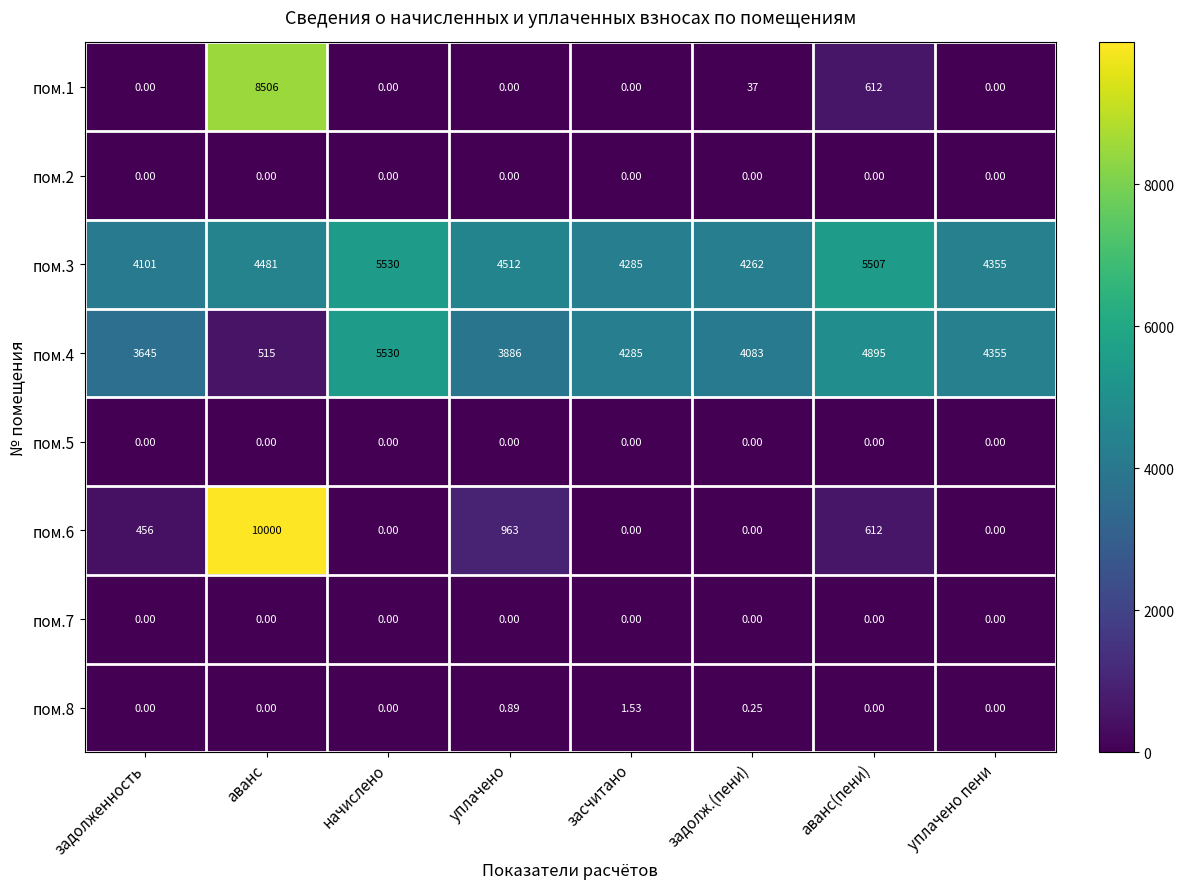

At which category is the sum across all series the highest?

аванс